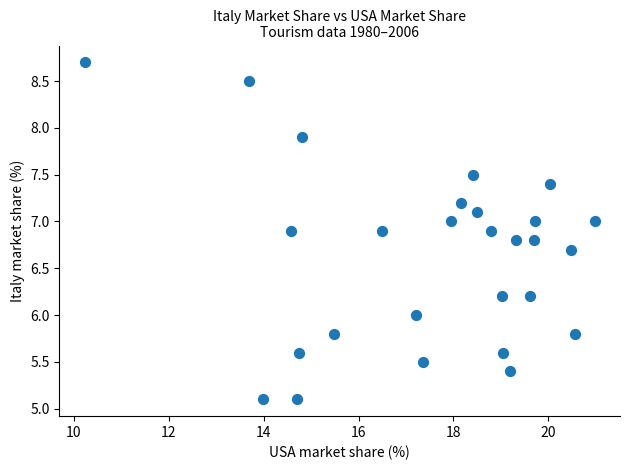

What is the range of Y values (max minus min)?

3.6